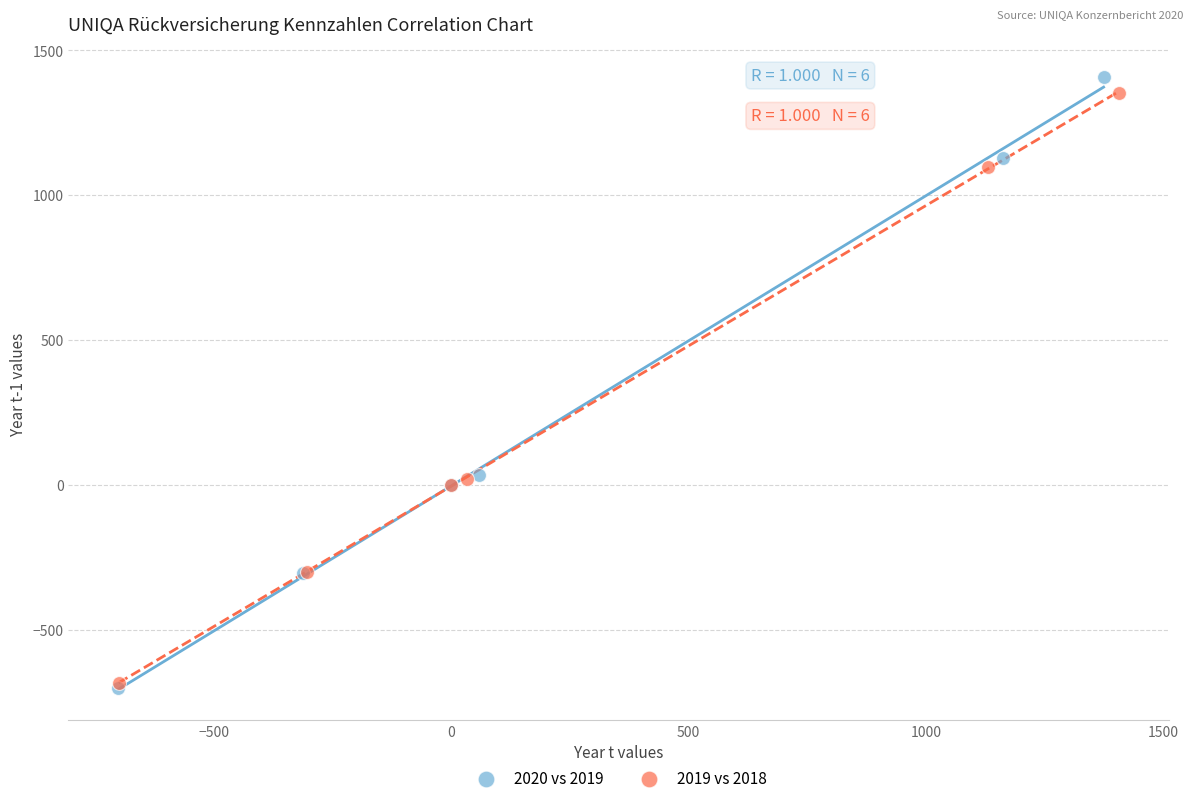

Which series has the widest spread of Y values?

2020 vs 2019